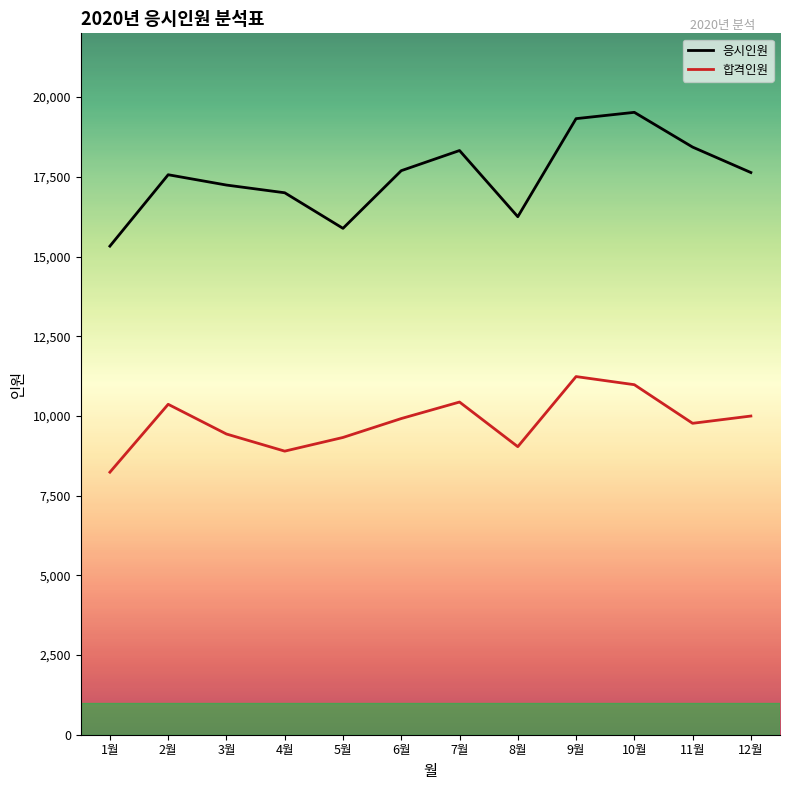

Which series has the largest range (max minus min)?

응시인원